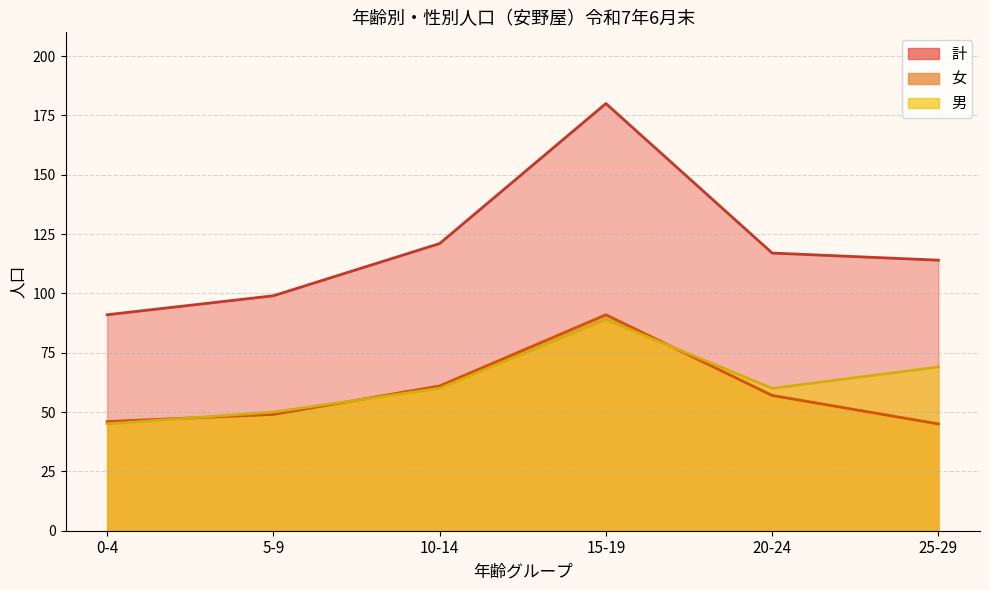

True or false: 男_line and 計_line cross at least once.

False